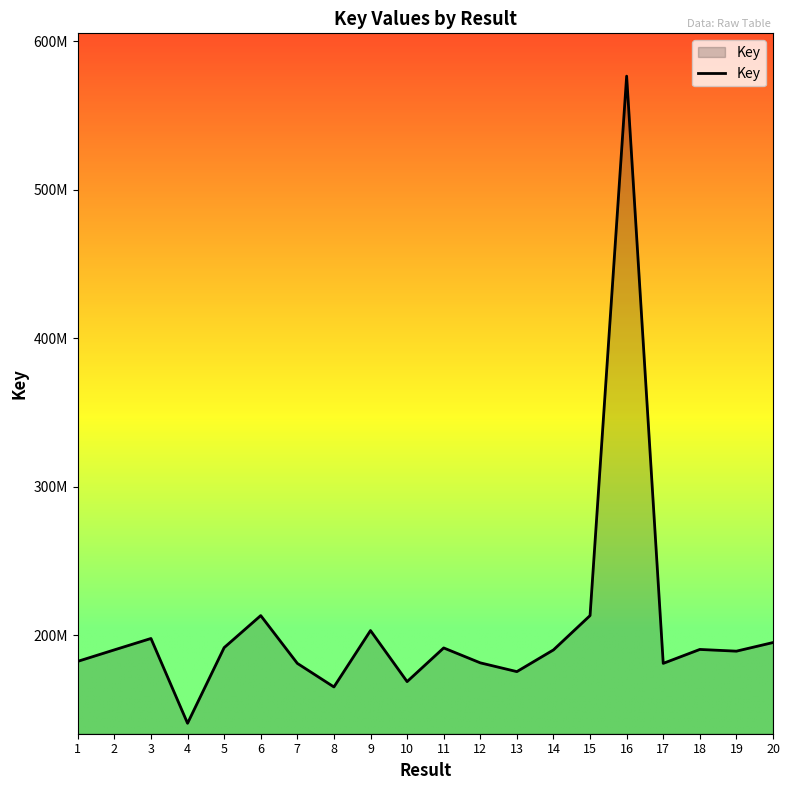

What is the average value?

205938495